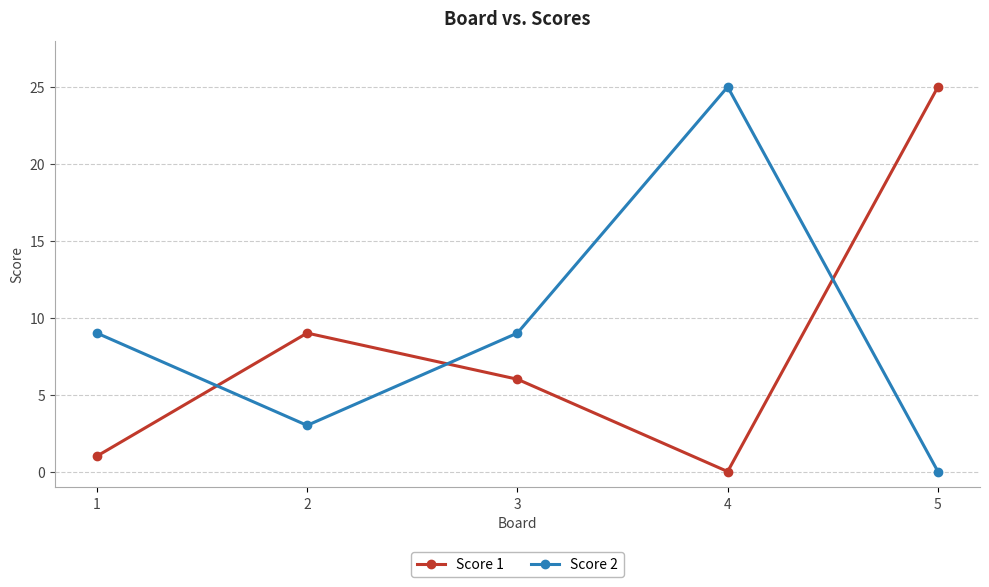

What are all the series names shown in the legend?

Score 1, Score 2